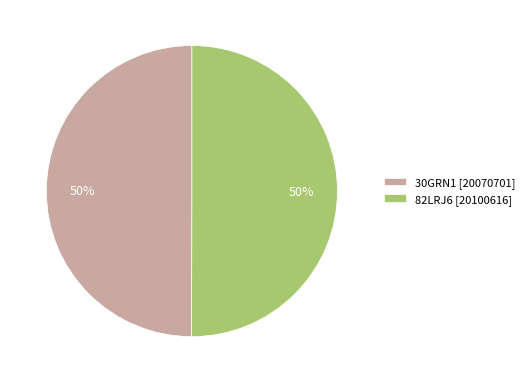

Approximately how many times larger is the value at 30GRN1 [20070701] compared to 82LRJ6 [20100616]?

1.0